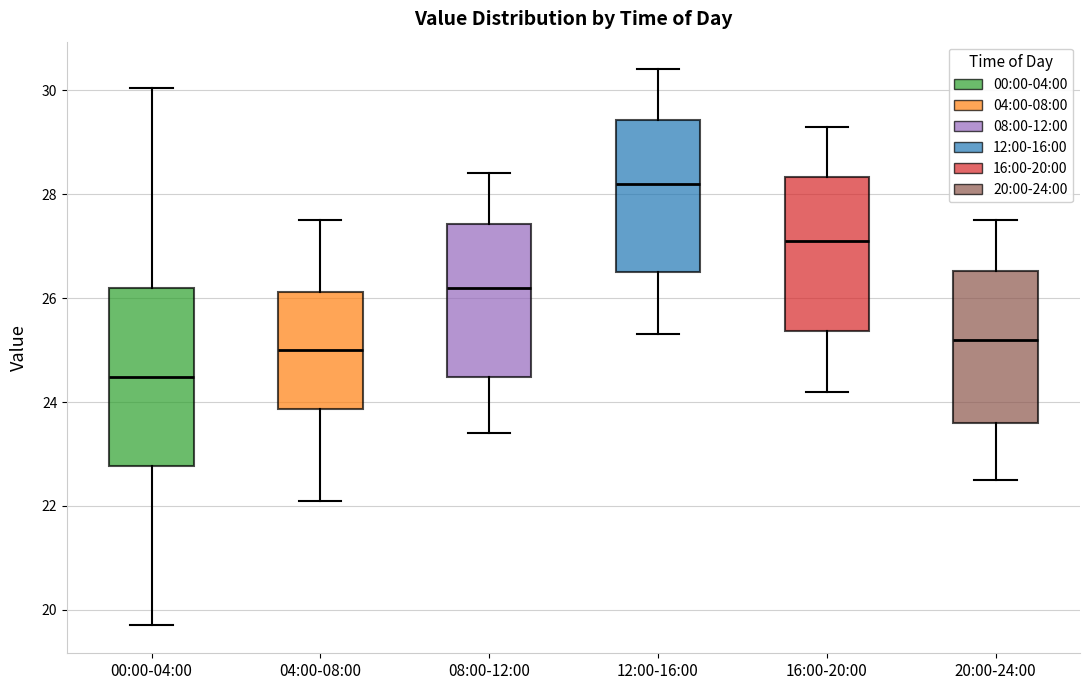

Reading left to right, read every box against the y-axis: the position of its median line, the range the box covers, and the ends of its whiskers. The values are not printed on the chart, so give them approximately, as read against the axis.

00:00-04:00: median 24.4, box 22.8 to 26.2, whiskers 19.8 to 30.0
04:00-08:00: median 25.0, box 23.8 to 26.2, whiskers 22.2 to 27.6
08:00-12:00: median 26.2, box 24.4 to 27.4, whiskers 23.4 to 28.4
12:00-16:00: median 28.2, box 26.6 to 29.4, whiskers 25.4 to 30.4
16:00-20:00: median 27.2, box 25.4 to 28.4, whiskers 24.2 to 29.4
20:00-24:00: median 25.2, box 23.6 to 26.6, whiskers 22.6 to 27.6